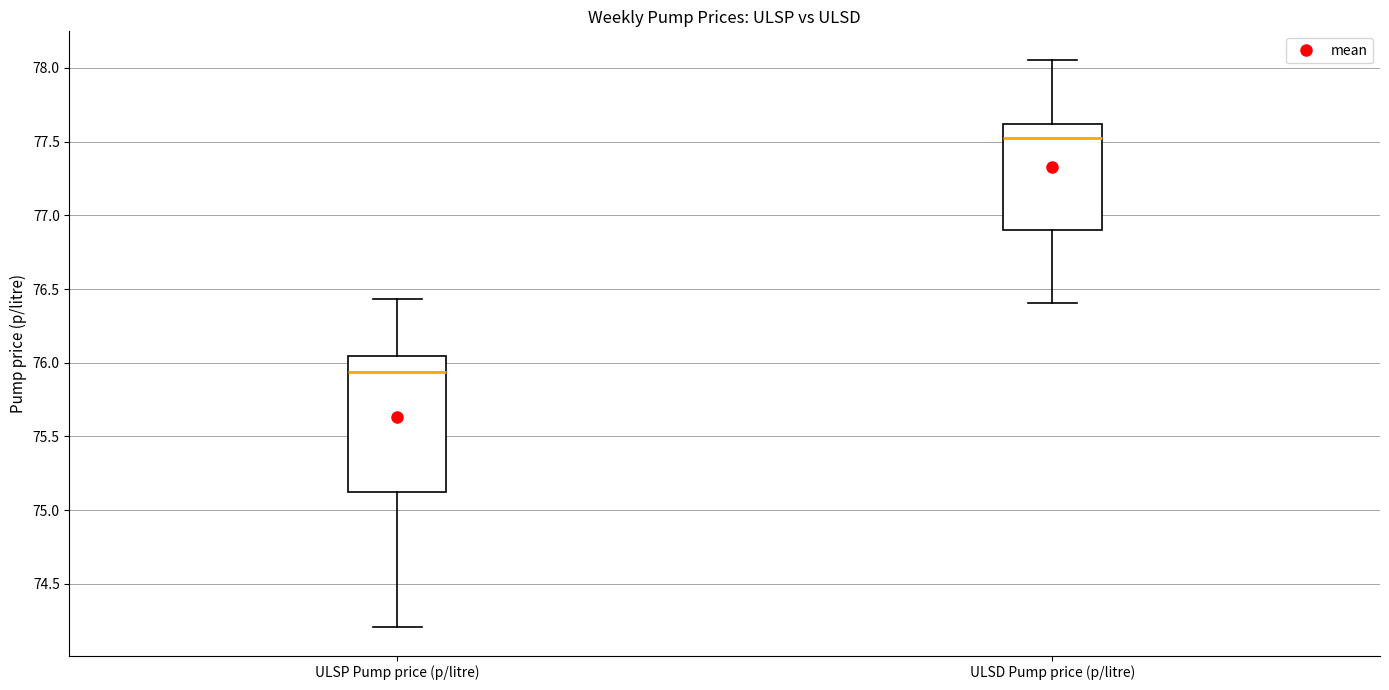

Which box is the tallest, from its lower edge to its upper edge?

ULSP Pump price (p/litre)